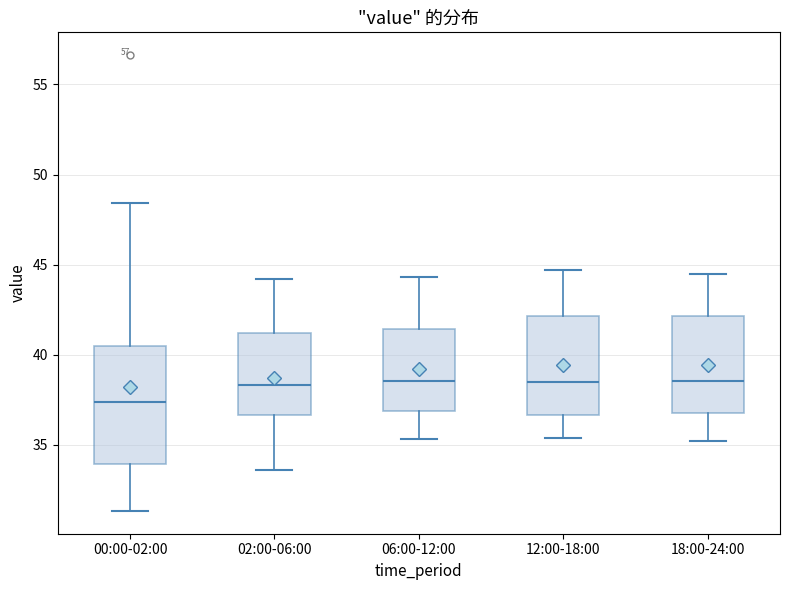

Comparing the boxes themselves (not the whiskers), which one is the tallest?

00:00-02:00